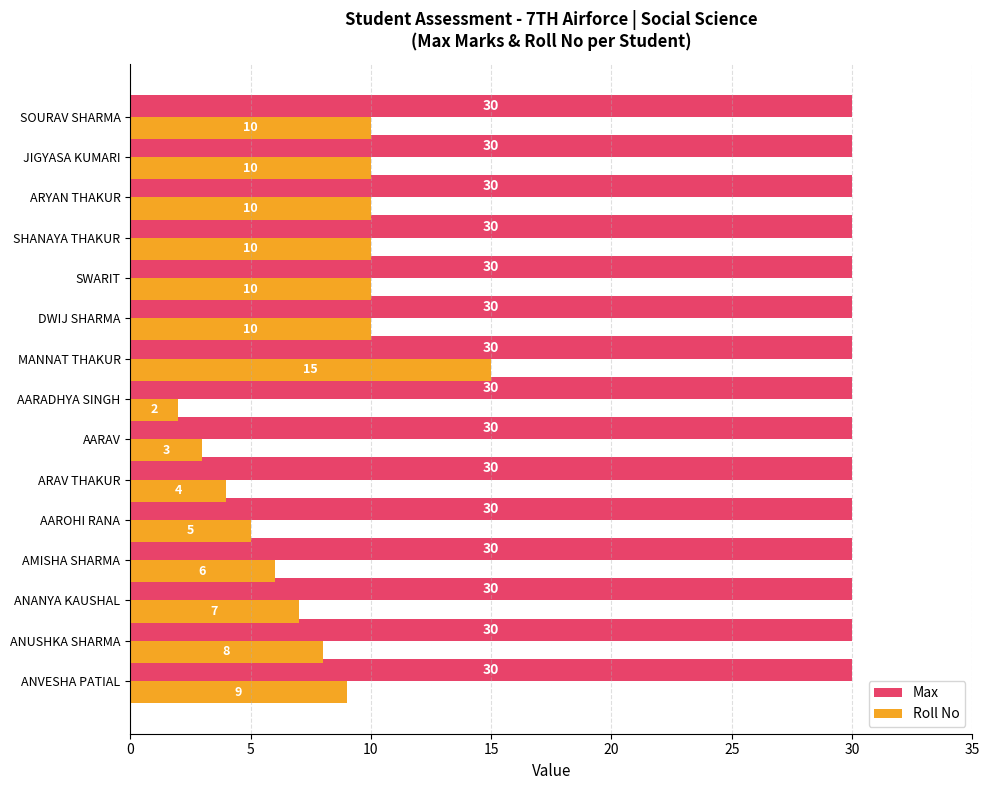

Which series has the largest range (max minus min)?

Roll No